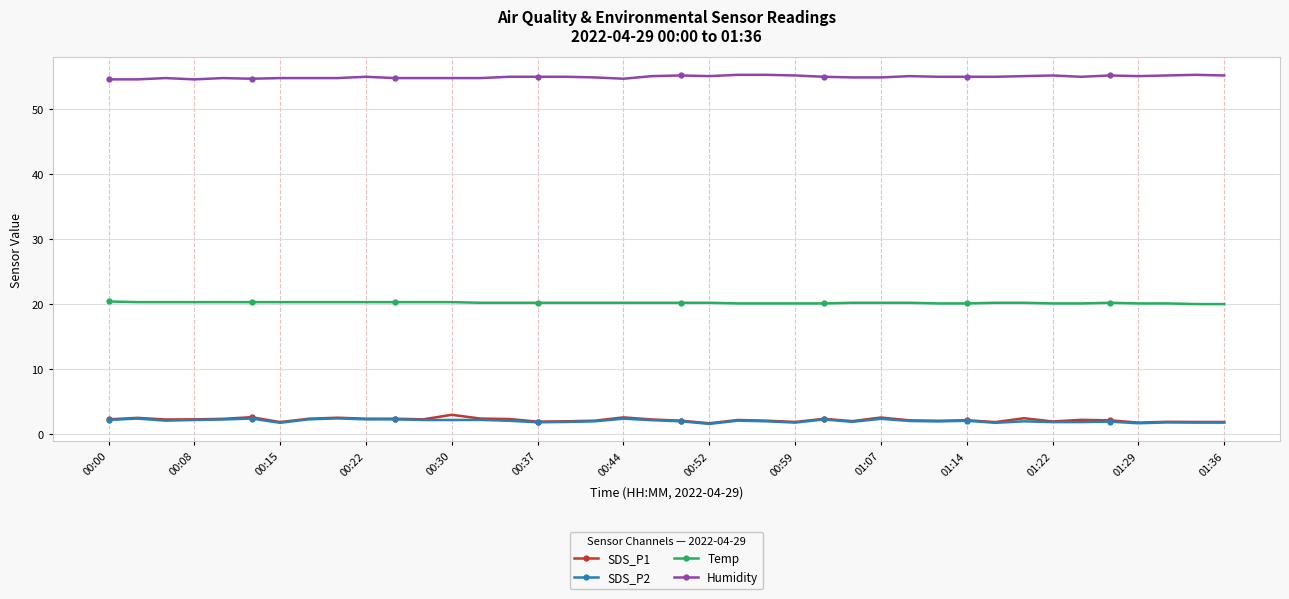

What is the minimum value for SDS_P2?

1.6